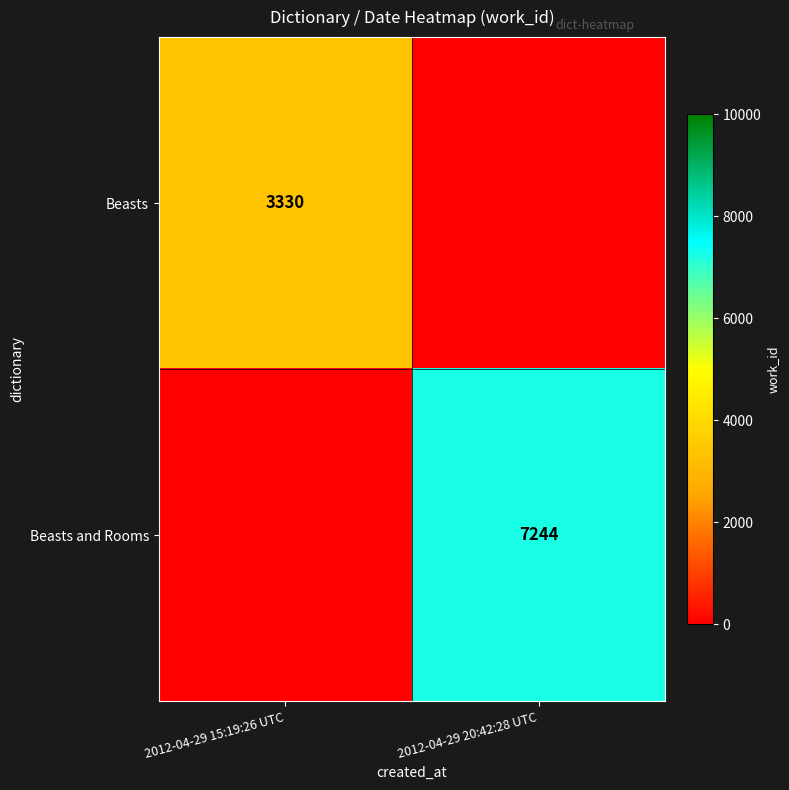

The Beasts series shows 1100 at 2012-04-29 15:19:26 UTC. True or false?

False